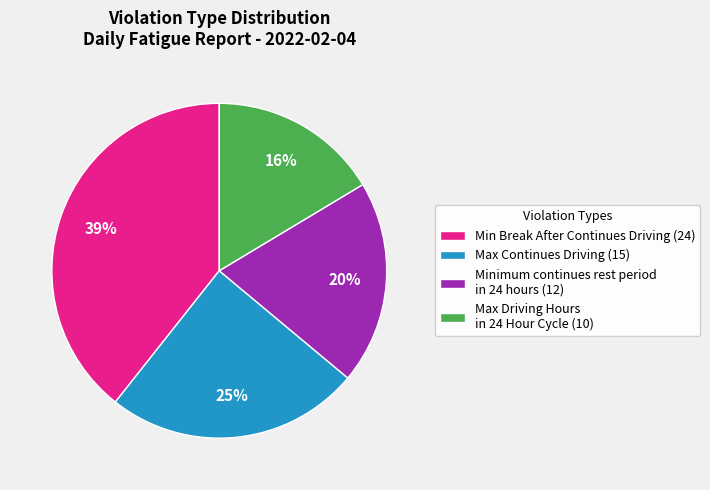

Count the number of slices in the pie.

4